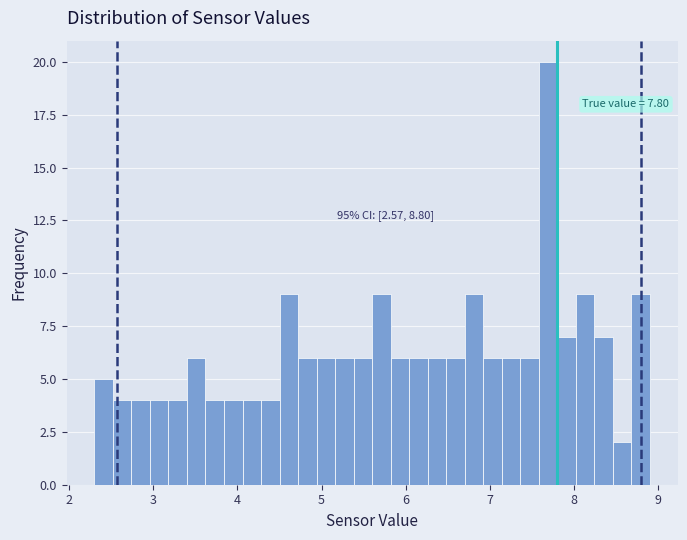

Read against the x-axis, roughly where is the centre of the tallest bar?

7.7